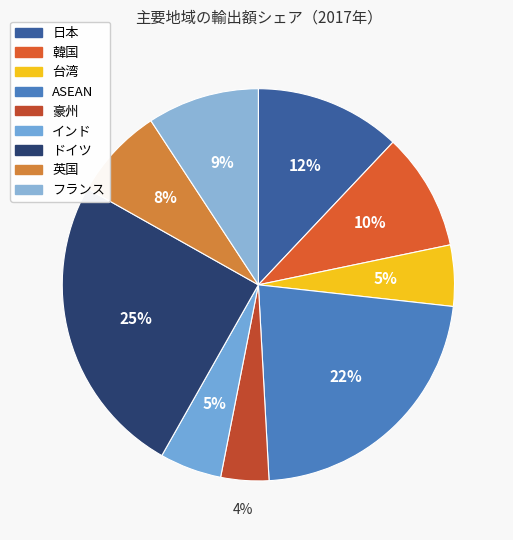

Does any single category account for the majority?

No